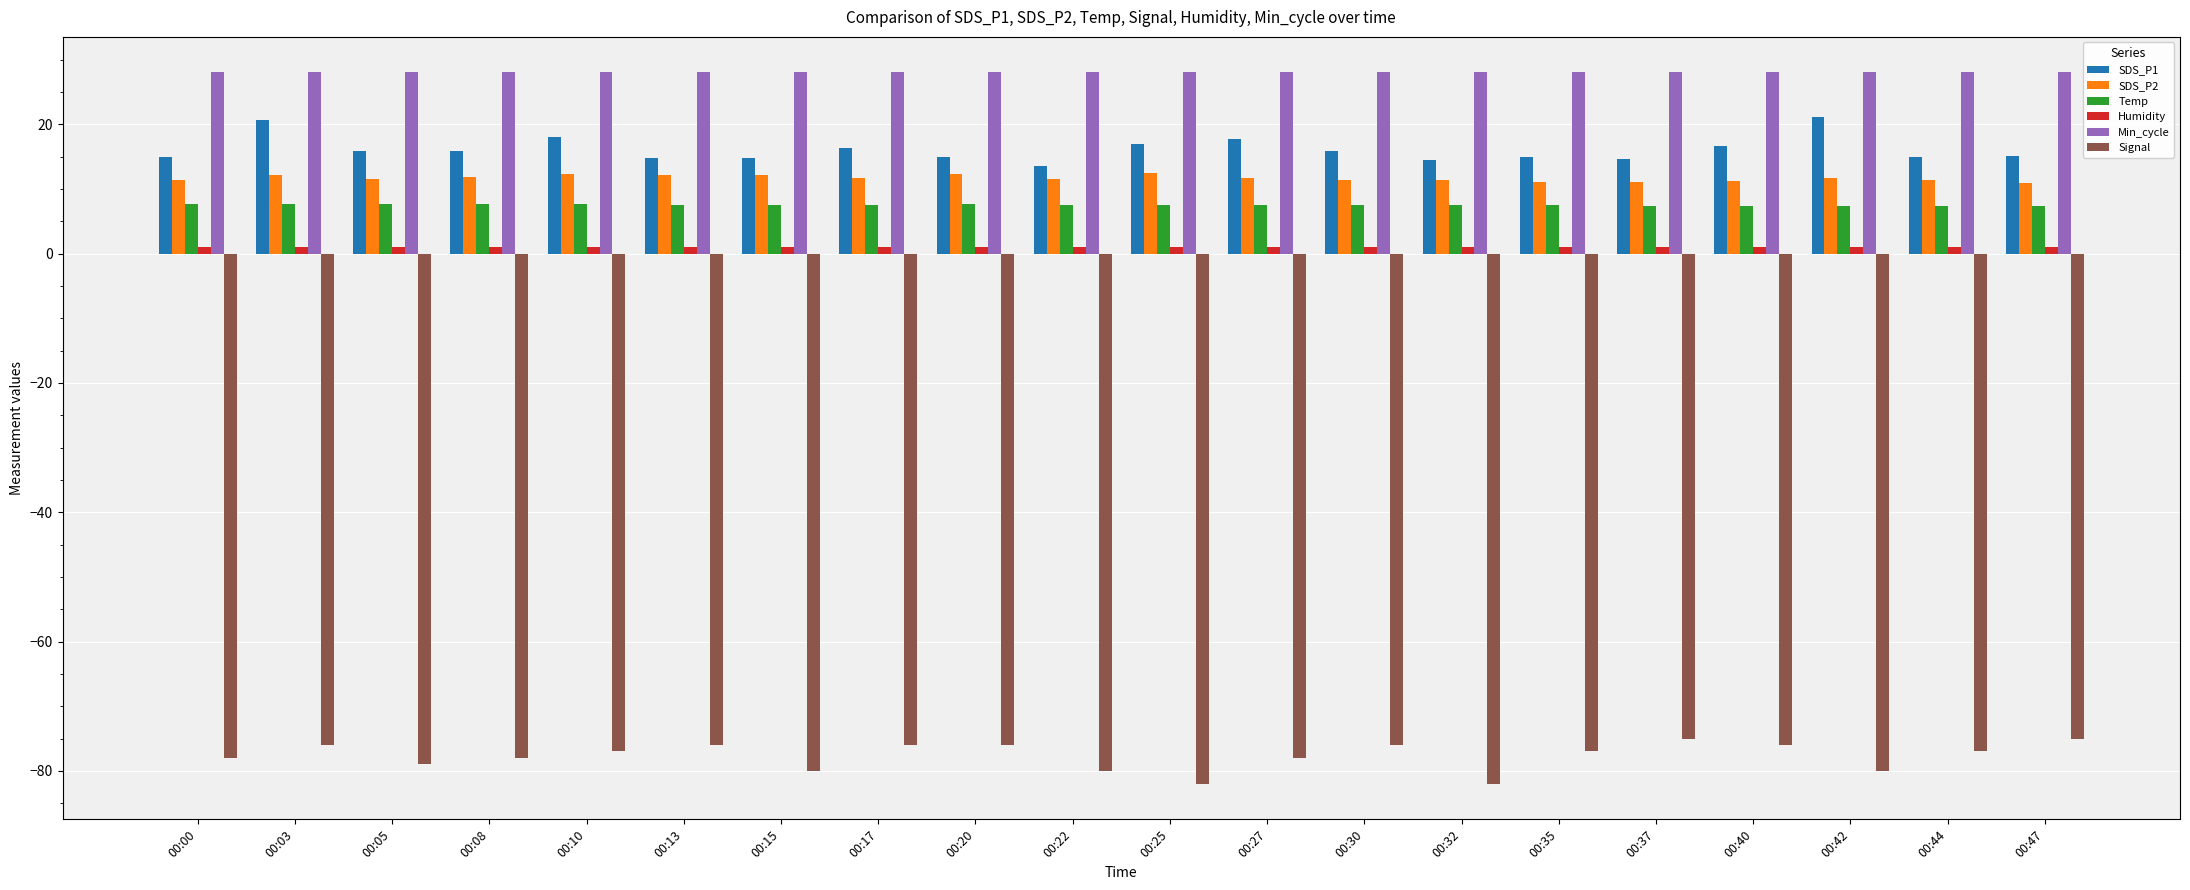

Which series has the largest total across all categories?

Min_cycle